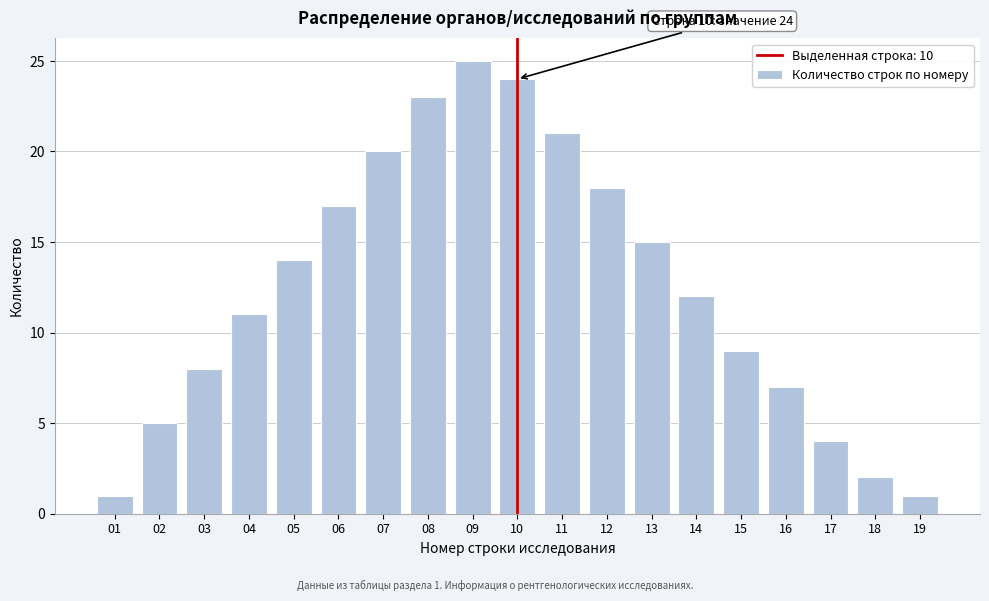

Reading left to right, list all the values displayed in this chart.

1	5	8	11	14	17	20	23	25	24	21	18	15	12	9	7	4	2	1